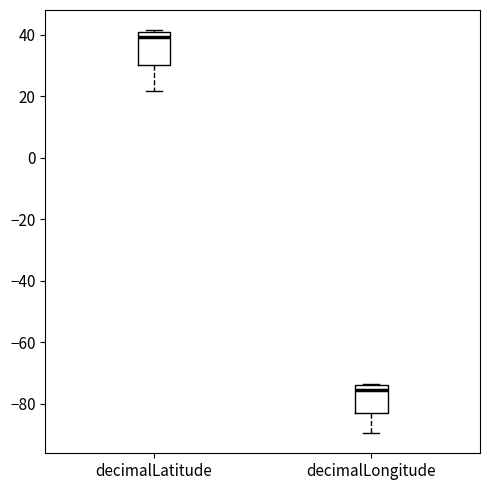

Where does the lower whisker of the box for decimalLongitude end on the y-axis? The values are not printed on the chart, so give them approximately, as read against the axis.

-90